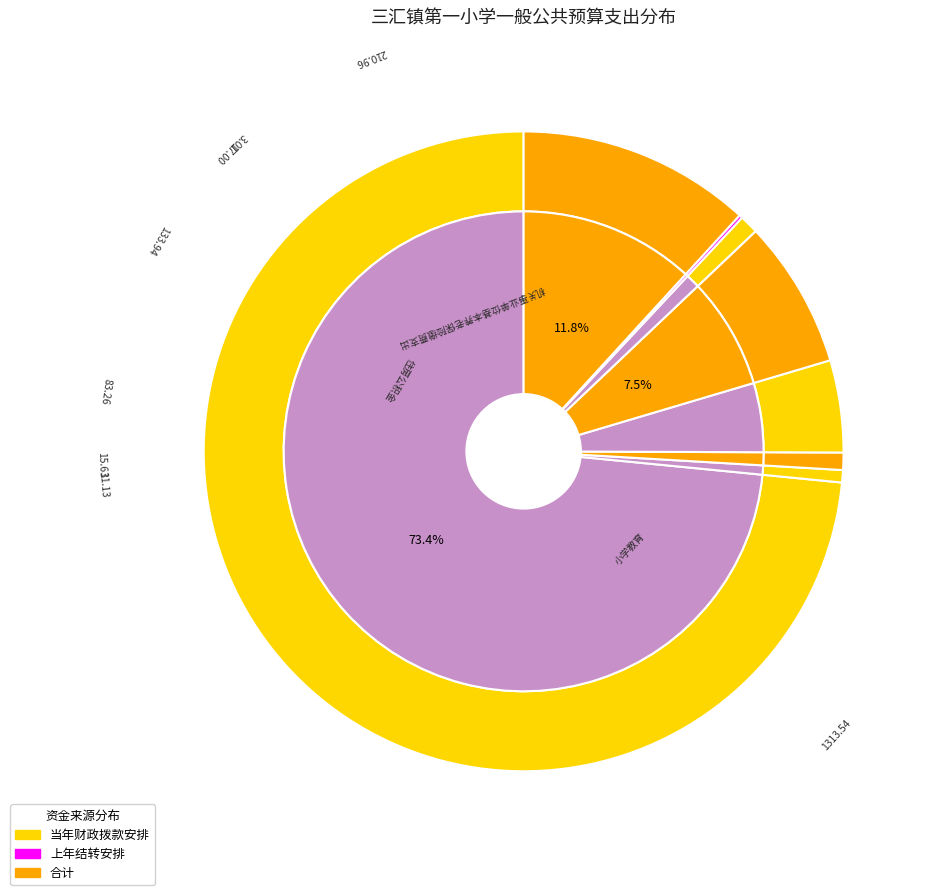

Rank the categories by value from lowest to highest.

学前教育, 死亡抚恤, 其他社会保障和就业支出, 其他教育费附加安排的支出, 事业单位医疗, 住房公积金, 机关事业单位基本养老保险缴费支出, 小学教育